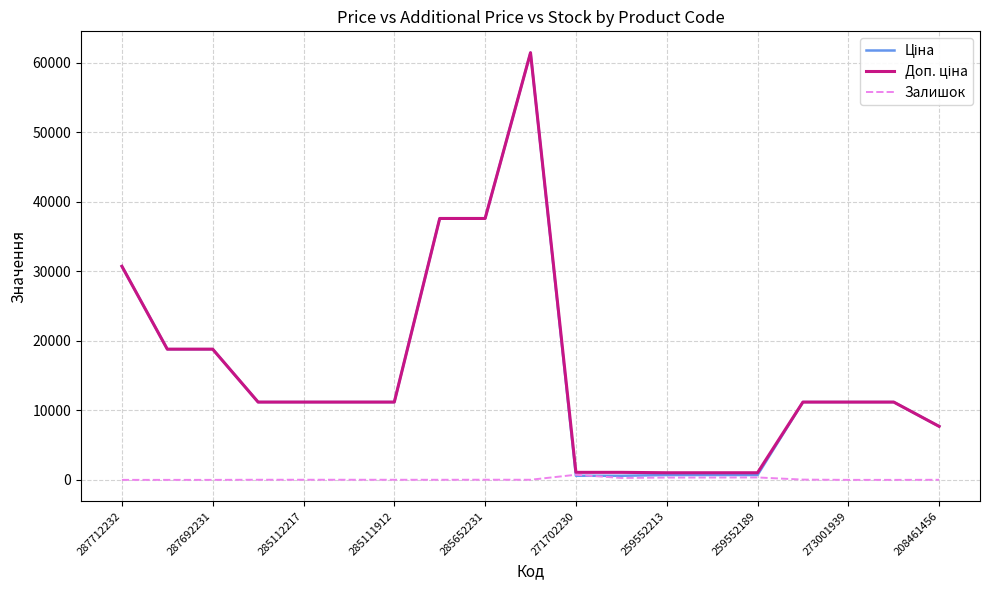

At how many categories does at least one series exceed 27716?

4